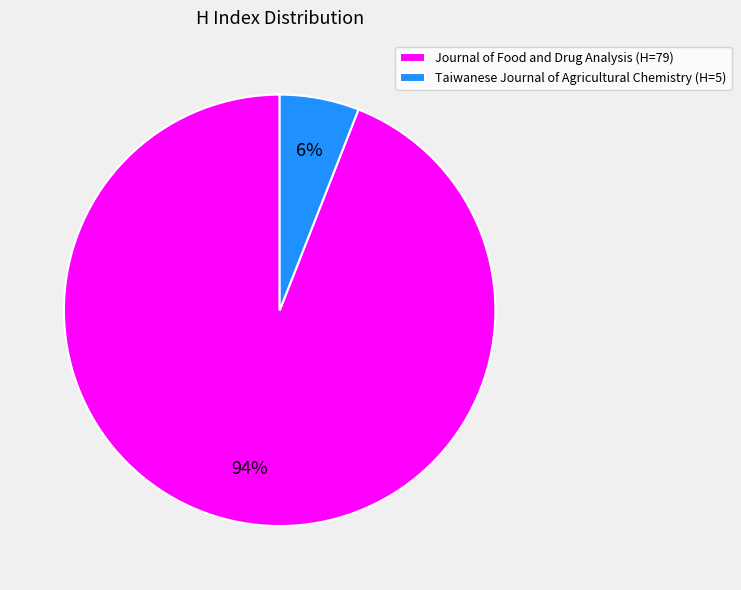

Between Taiwanese Journal of Agricultural Chemistry (H=5) and Journal of Food and Drug Analysis (H=79), which is larger?

Journal of Food and Drug Analysis (H=79)